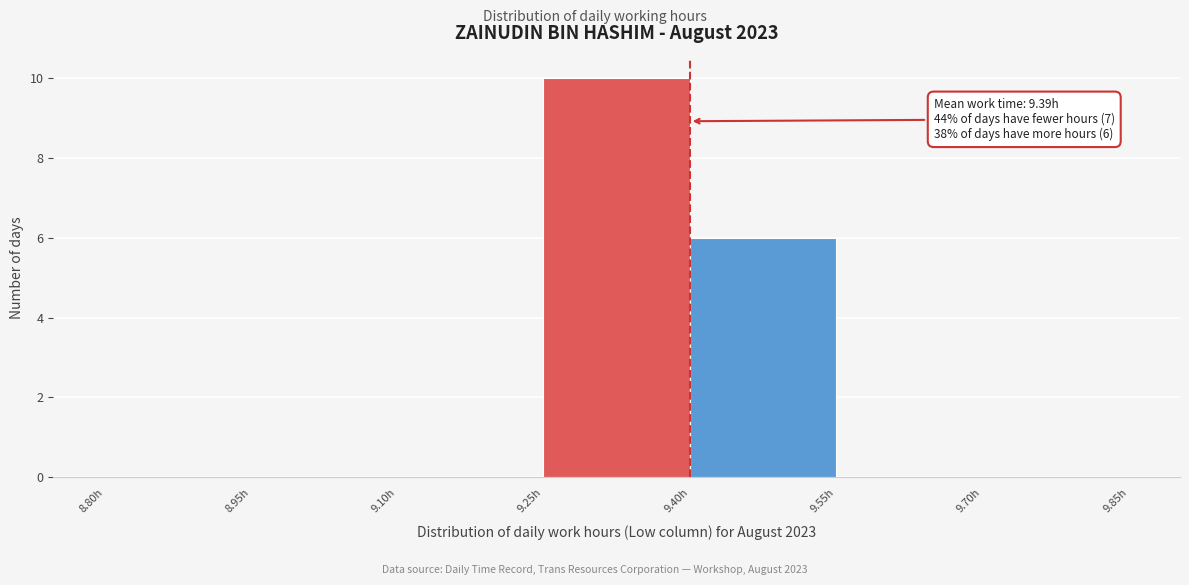

Which range on the x-axis has the tallest bar?

9.25 to 9.40